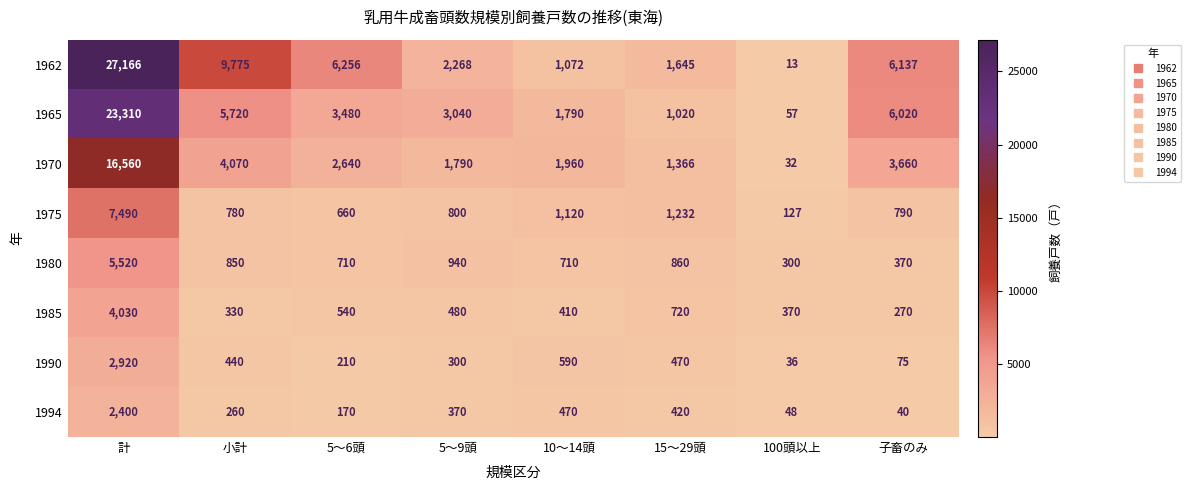

True or false: 1970 has a value of 1960 at 10～14頭.

True